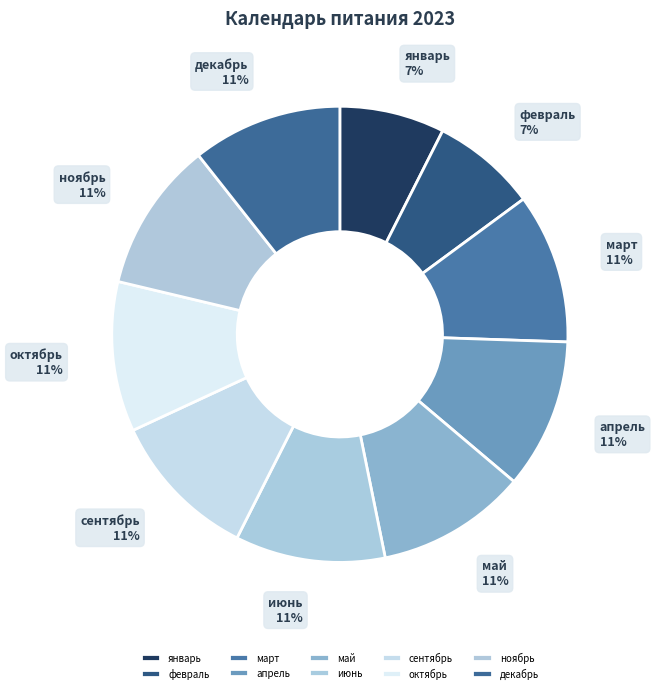

Is it true that декабрь is 3% of the pie?

False